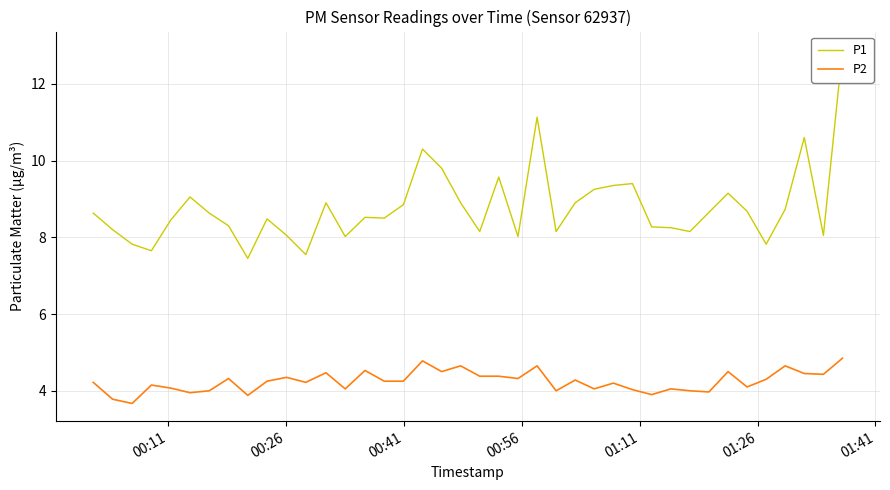

Does the chart have visible grid lines?

Yes